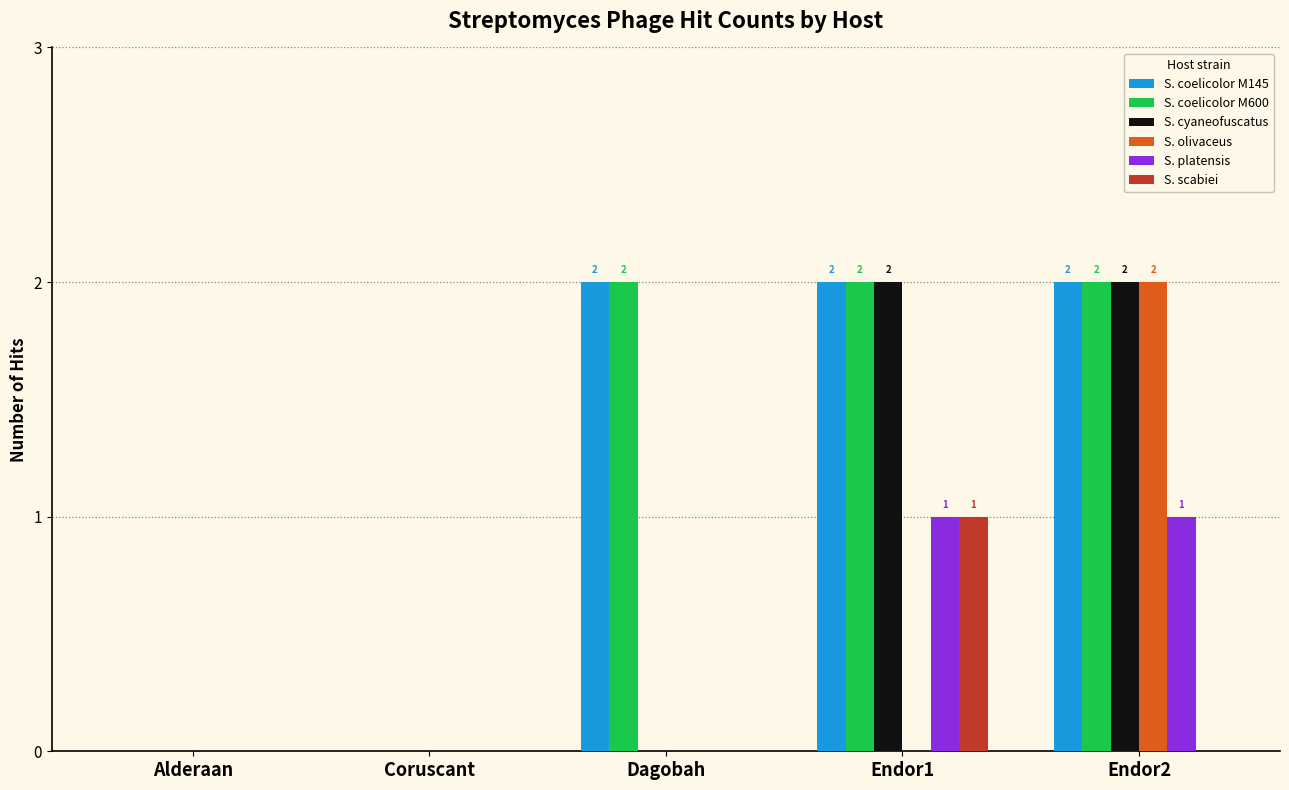

True or false: S. olivaceus has a value of 1 at Endor1.

False